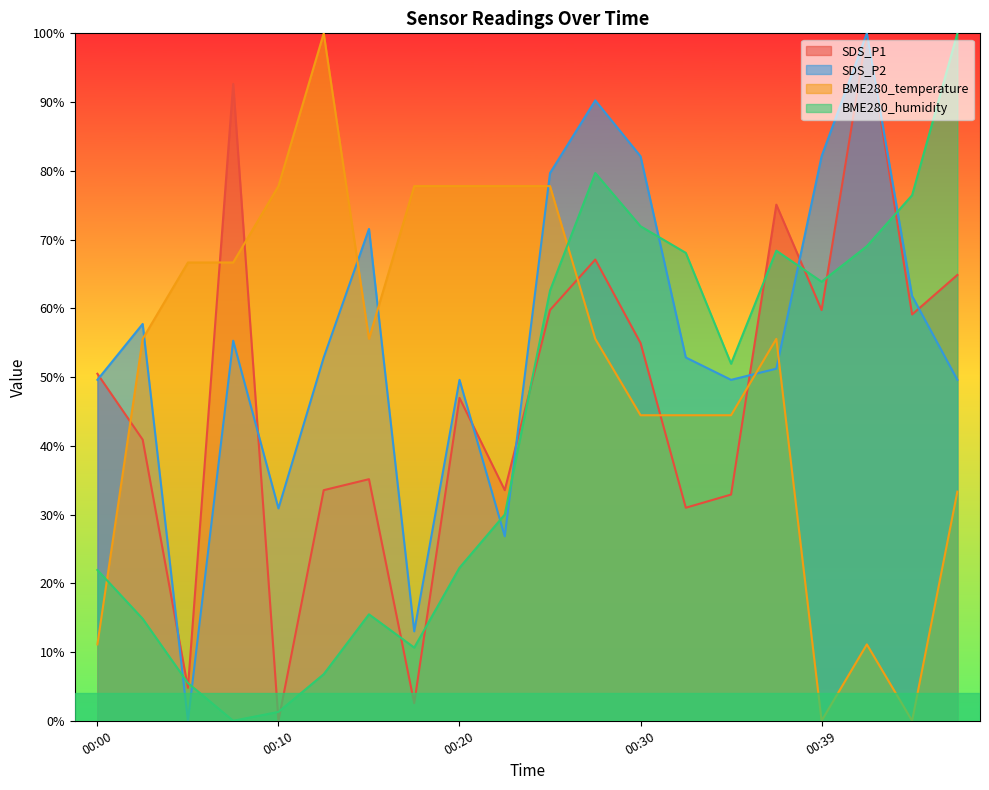

What are all the series names shown in the legend?

SDS_P1, SDS_P2, BME280_temperature, BME280_humidity